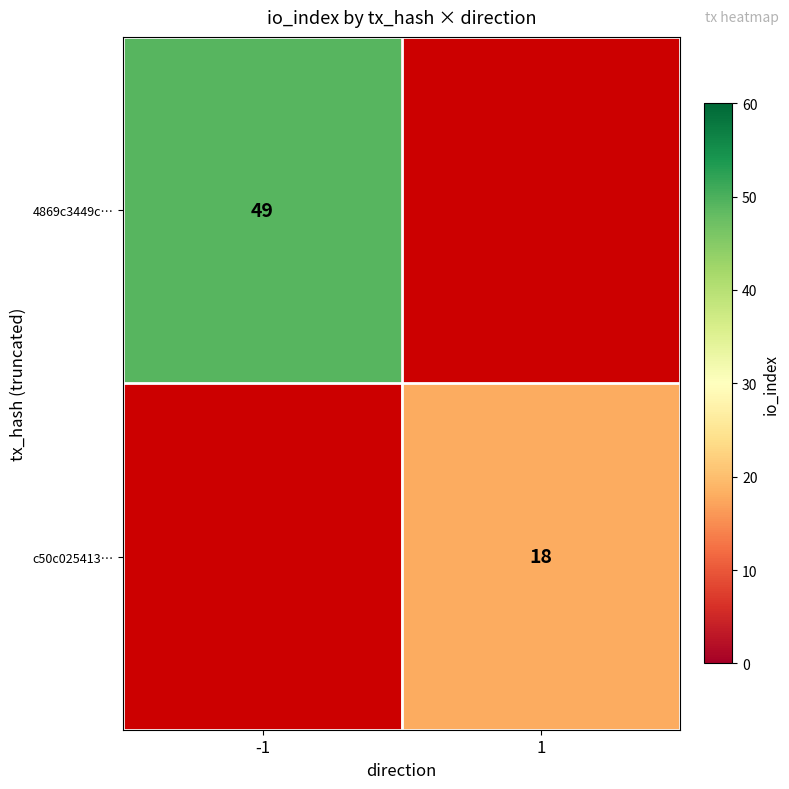

Is the value of 4869c3449c… at -1 greater than the value of c50c025413… at 1?

Yes